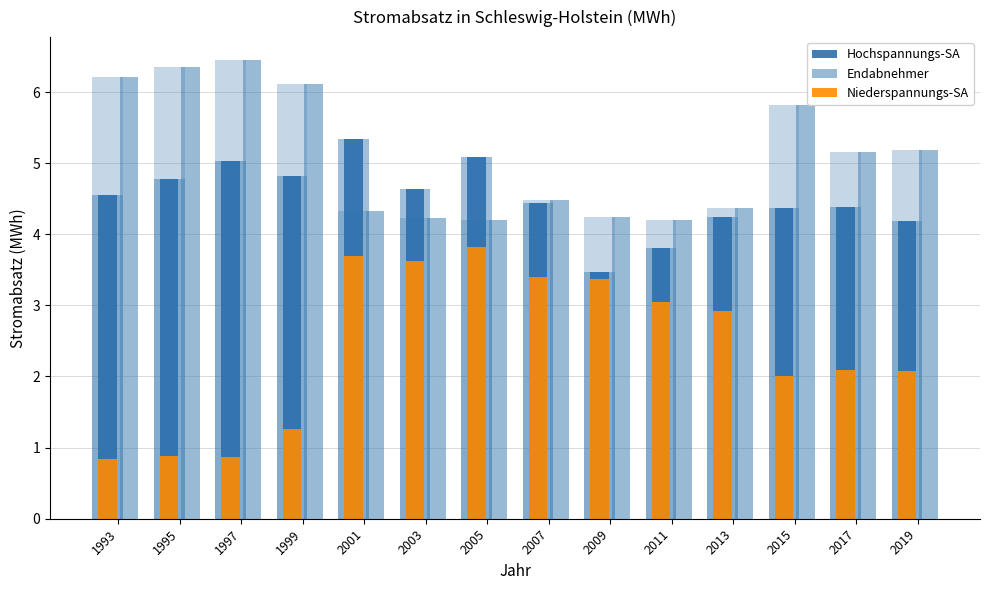

Which has a higher value, 2009 or 1999?

1999